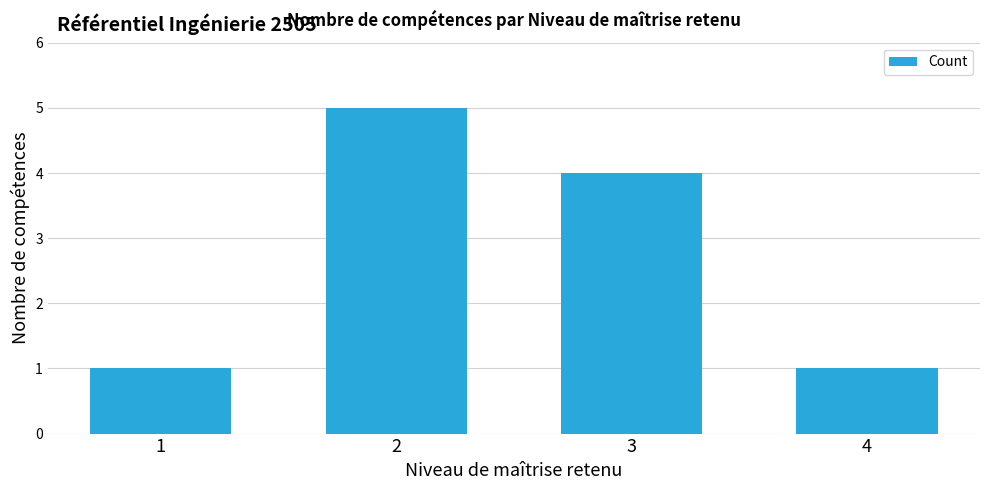

Reading left to right, extract all data points from this chart.

1	5	4	1